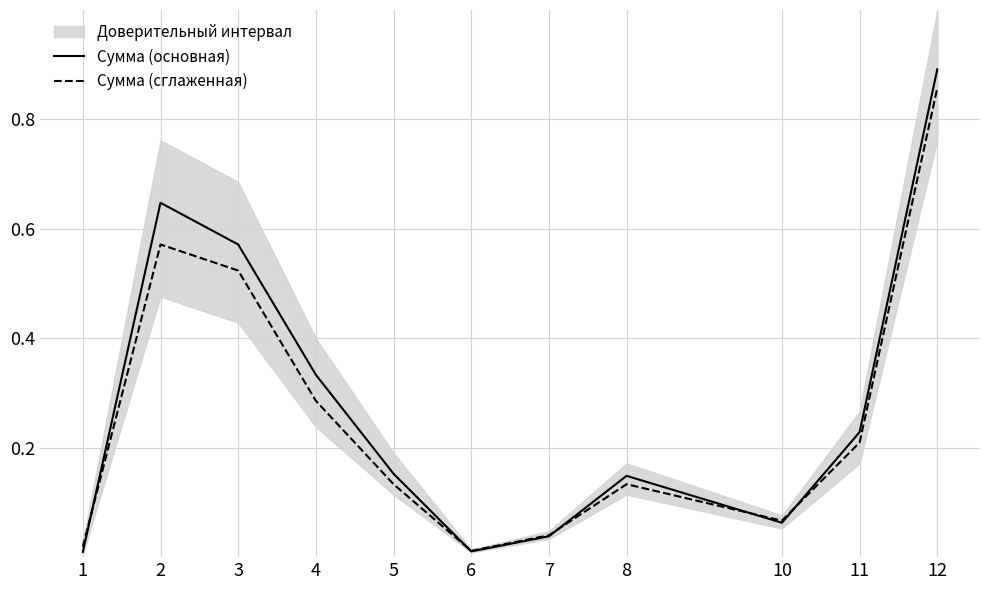

Does the chart have visible grid lines?

Yes